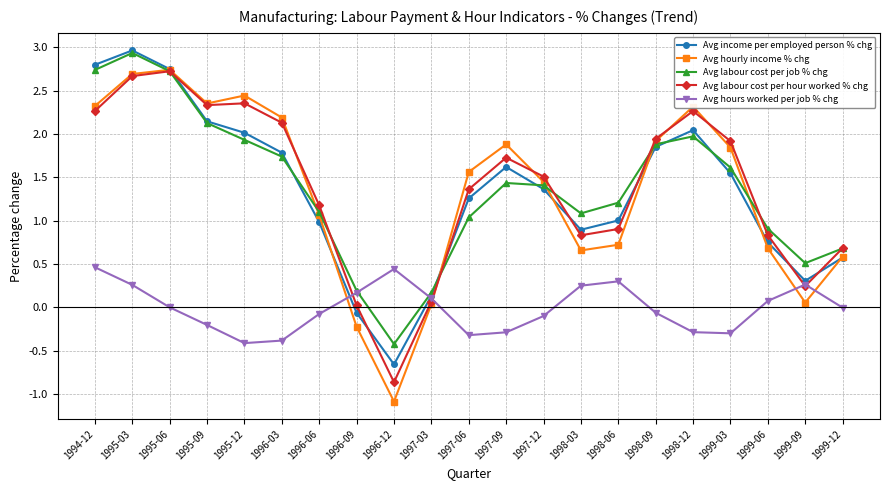

How many lines are shown in the chart?

5